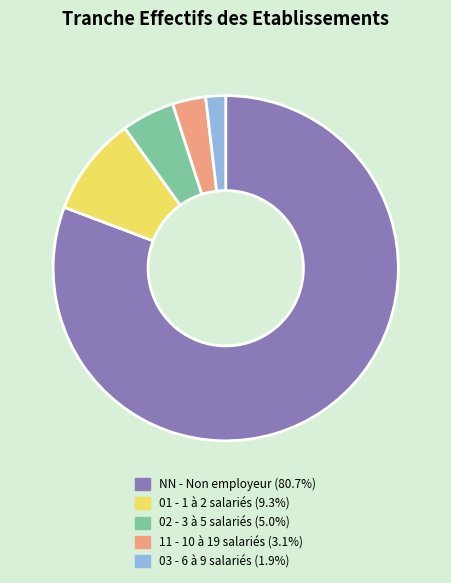

Count the number of slices in the pie.

5